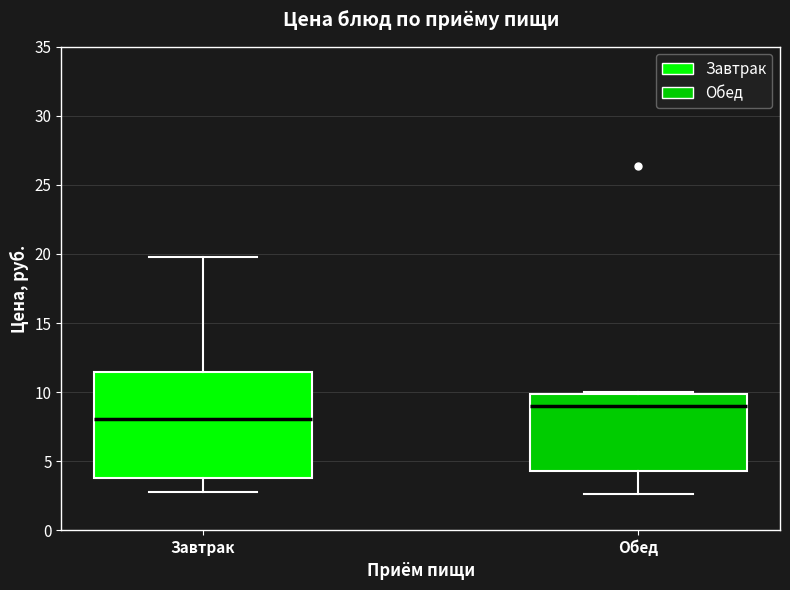

Reading left to right, read every box against the y-axis: the position of its median line, the range the box covers, and the ends of its whiskers. The values are not printed on the chart, so give them approximately, as read against the axis.

Завтрак: median 8.0, box 4.0 to 11.5, whiskers 3.0 to 20.0
Обед: median 9.0, box 4.5 to 10.0, whiskers 2.5 to 10.0